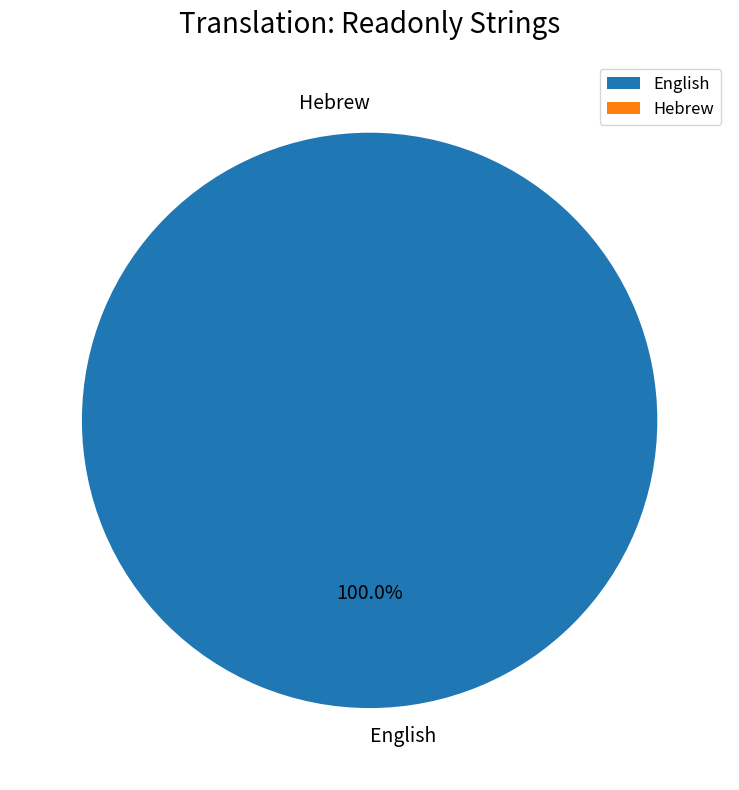

To the nearest percent, what is the difference between the largest and smallest slice percentages?

100%